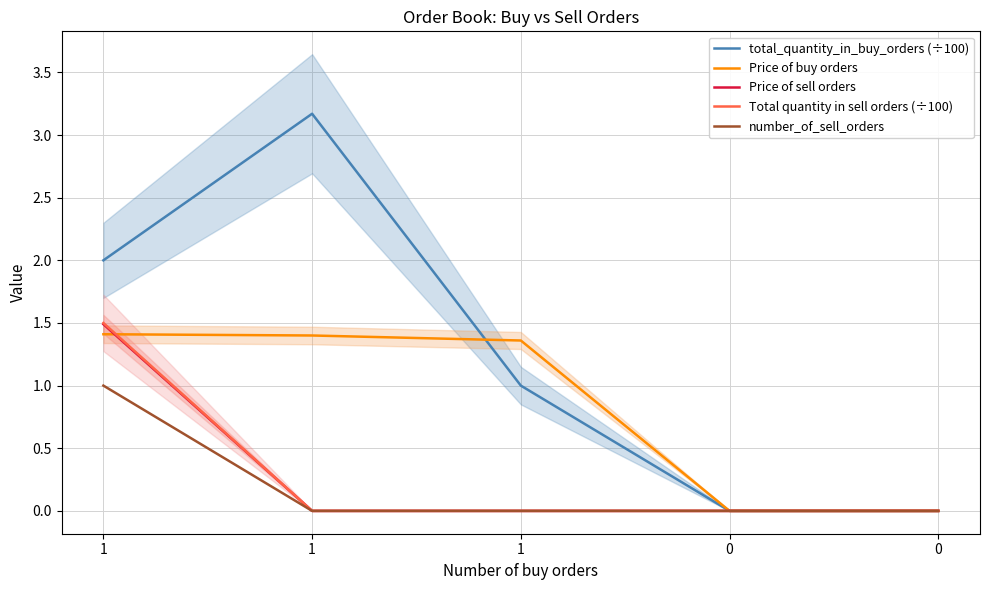

Reading left to right, transcribe all the data shown in this chart.

total_quantity_in_buy_orders (÷100): 2.0	3.2	1.0	0.0	0.0
Price of buy orders: 1.4	1.4	1.4	0.0	0.0
Price of sell orders: 1.5	0.0	0.0	0.0	0.0
Total quantity in sell orders (÷100): 1.5	0.0	0.0	0.0	0.0
number_of_sell_orders: 1.0	0.0	0.0	0.0	0.0